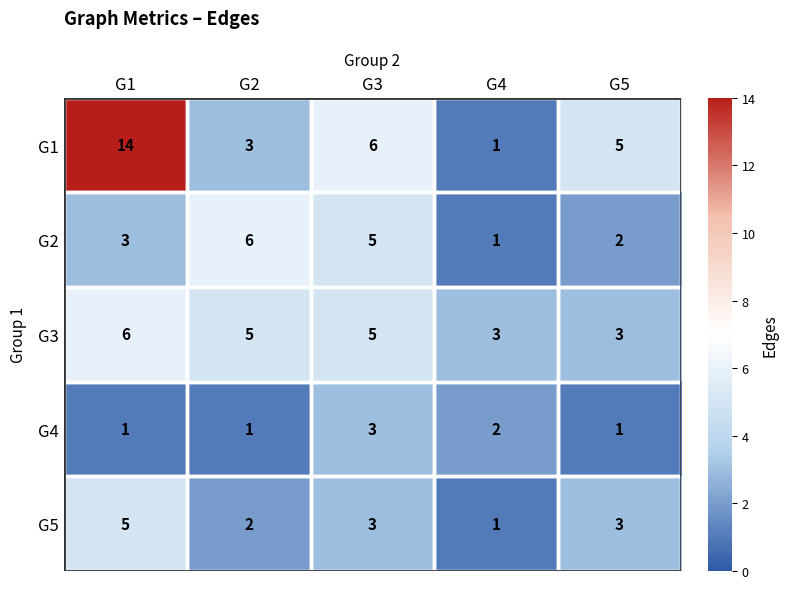

How many data points does each series have?

5